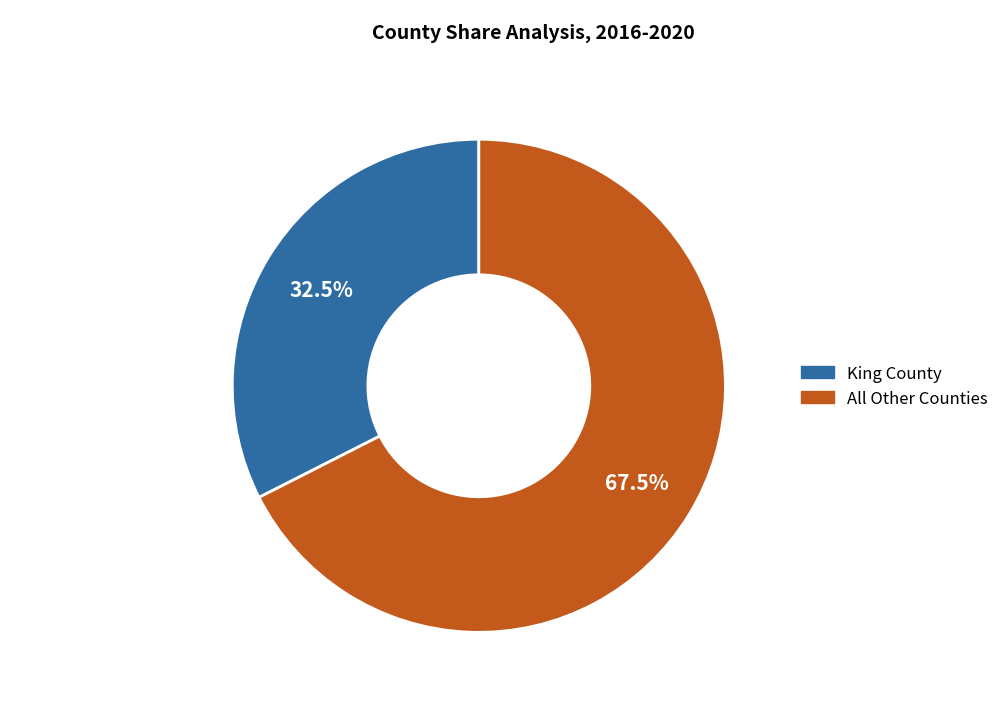

Is there a majority slice in this chart?

Yes